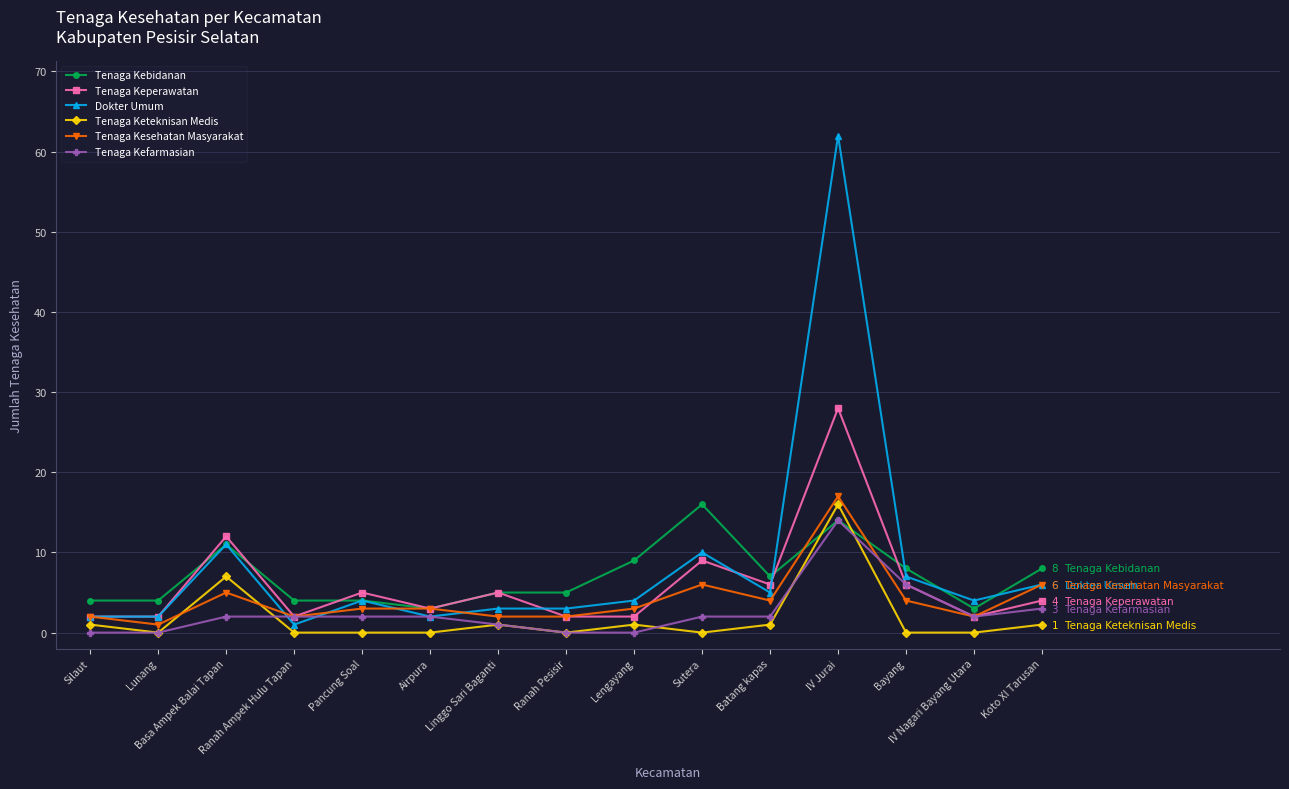

What is the total value across all series at Ranah Pesisir?

12